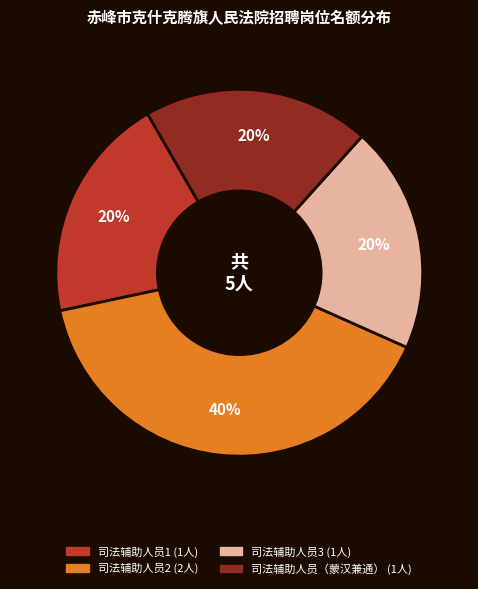

Count the number of slices in the pie.

4